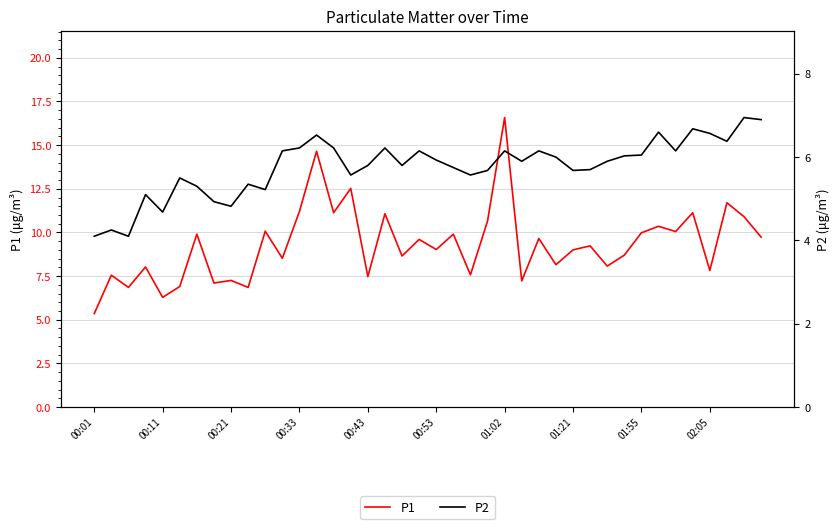

Is it true that P1 equals 11.2 at 00:33?

True